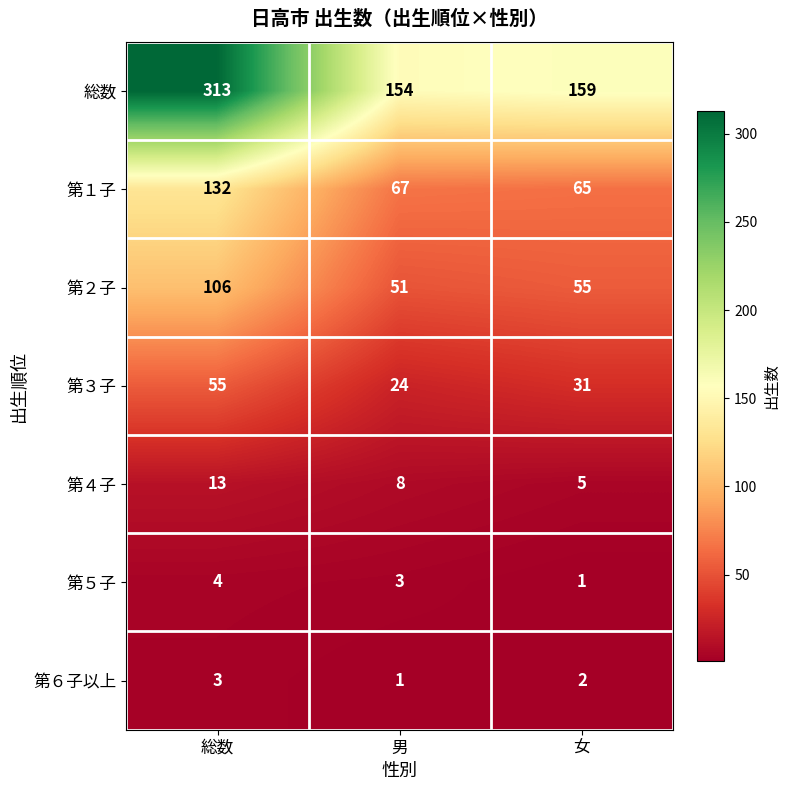

Between 男 and 女, which series saw the biggest shift?

第３子